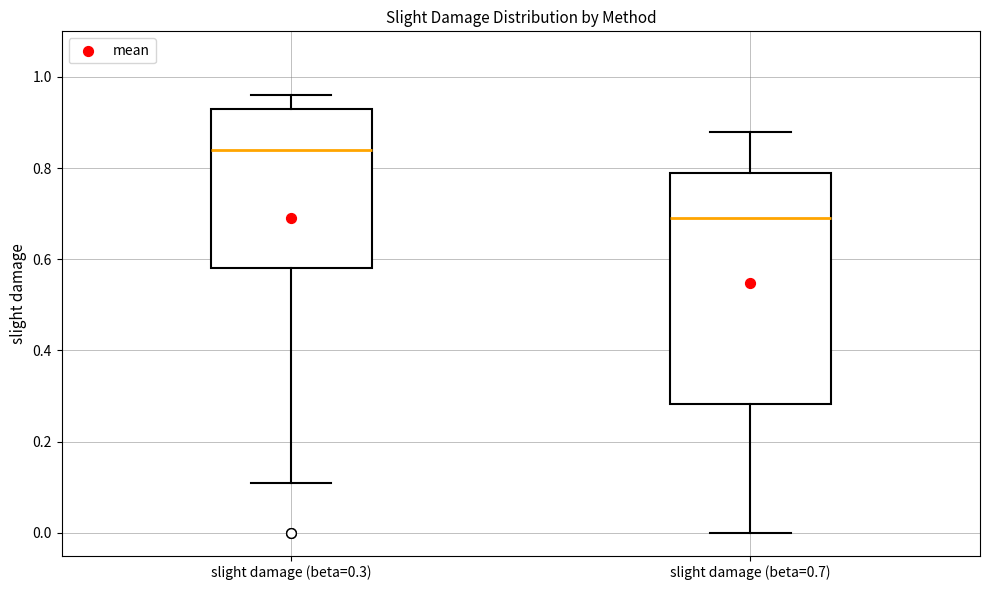

Reading left to right, transcribe this box plot: for each box, give where its median line is, the range the box spans, and where its two whiskers end, as read against the y-axis. The values are not printed on the chart, so give them approximately, as read against the axis.

slight damage (beta=0.3): median 0.84, box 0.58 to 0.94, whiskers 0.12 to 0.96
slight damage (beta=0.7): median 0.70, box 0.28 to 0.80, whiskers 0.00 to 0.88